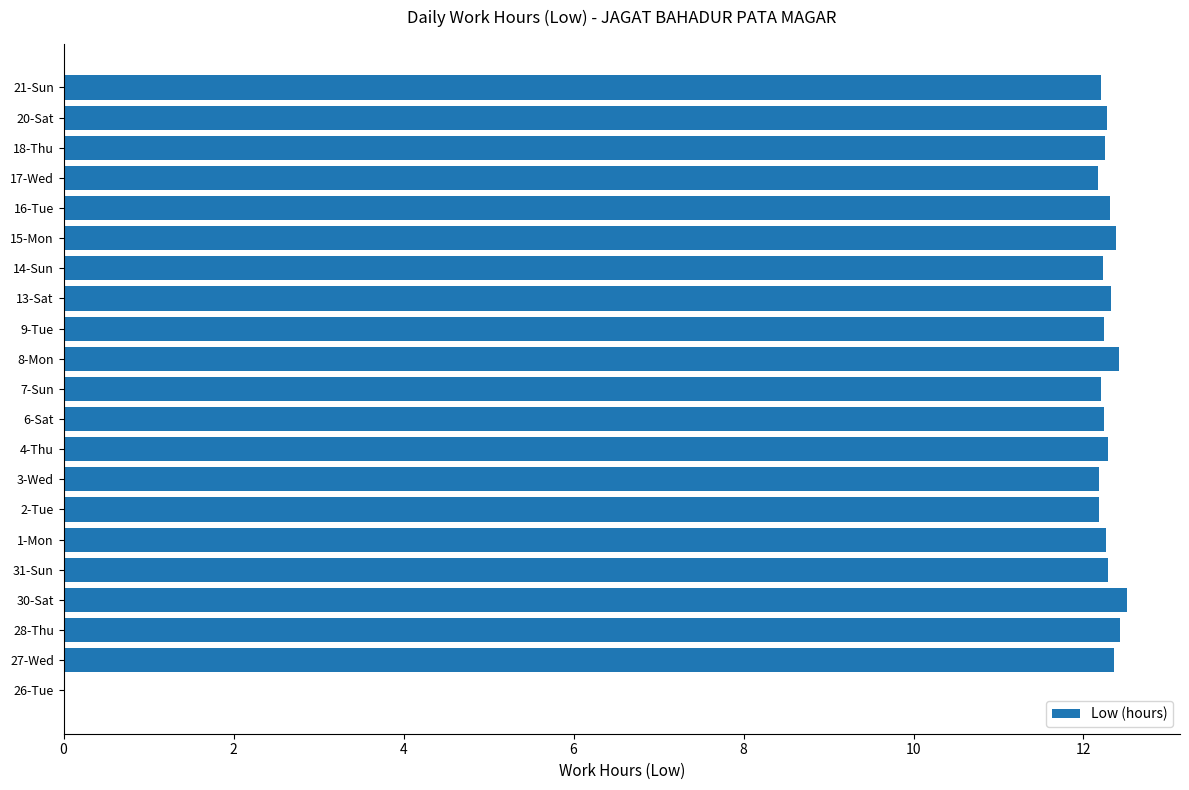

How many series are shown in this chart?

1